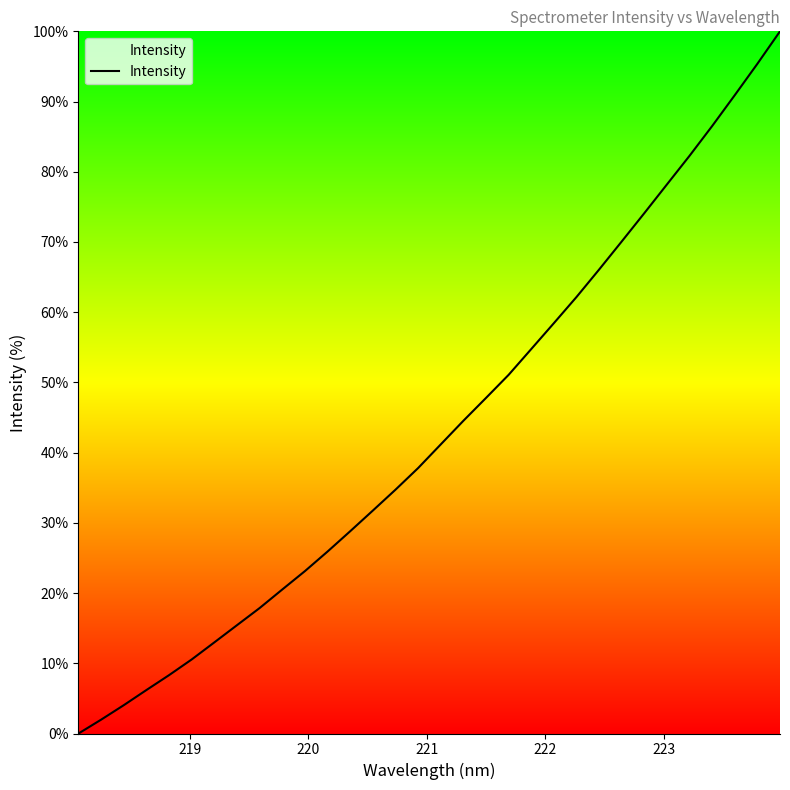

Reading left to right, list all the values displayed in this chart.

0.0	2.0	4.0	6.2	8.3	10.6	13.0	15.4	17.9	20.5	23.1	25.9	28.8	31.8	34.7	37.8	41.2	44.5	47.8	51.1	54.8	58.4	62.2	66.1	70.1	74.1	78.2	82.3	86.5	90.9	95.4	100.0